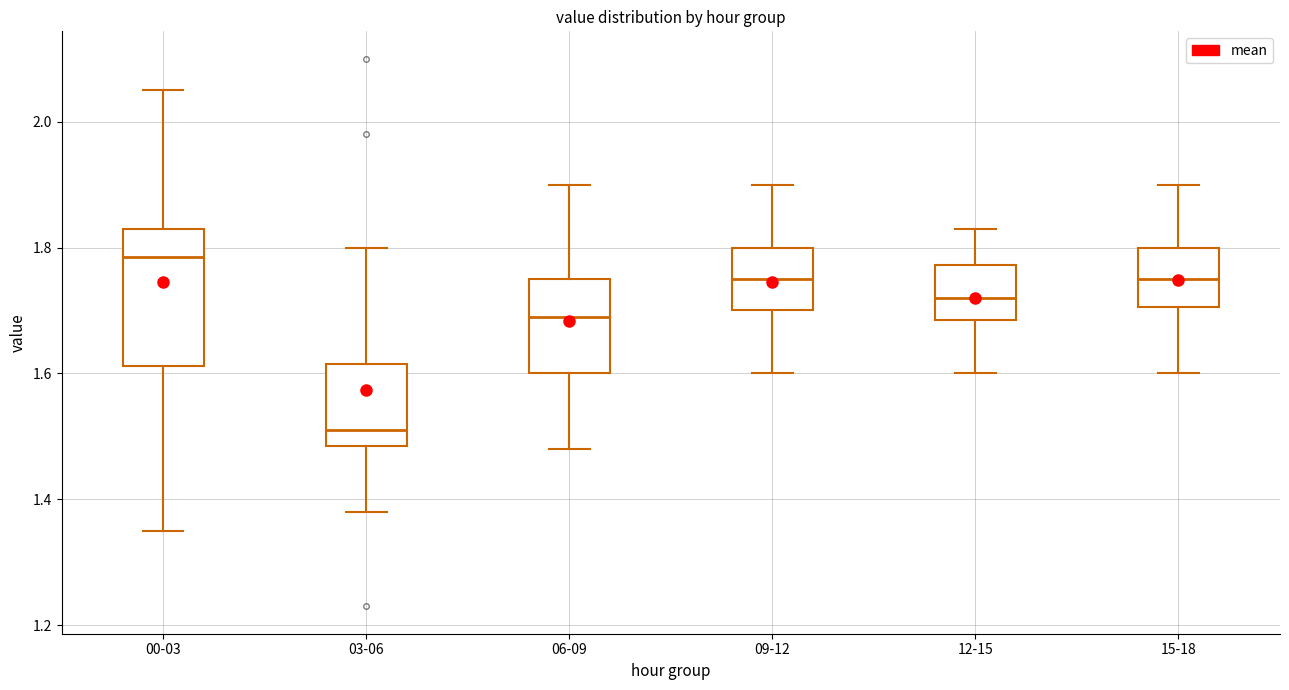

Where does the median line of the box for 00-03 sit on the y-axis? The values are not printed on the chart, so give them approximately, as read against the axis.

1.78